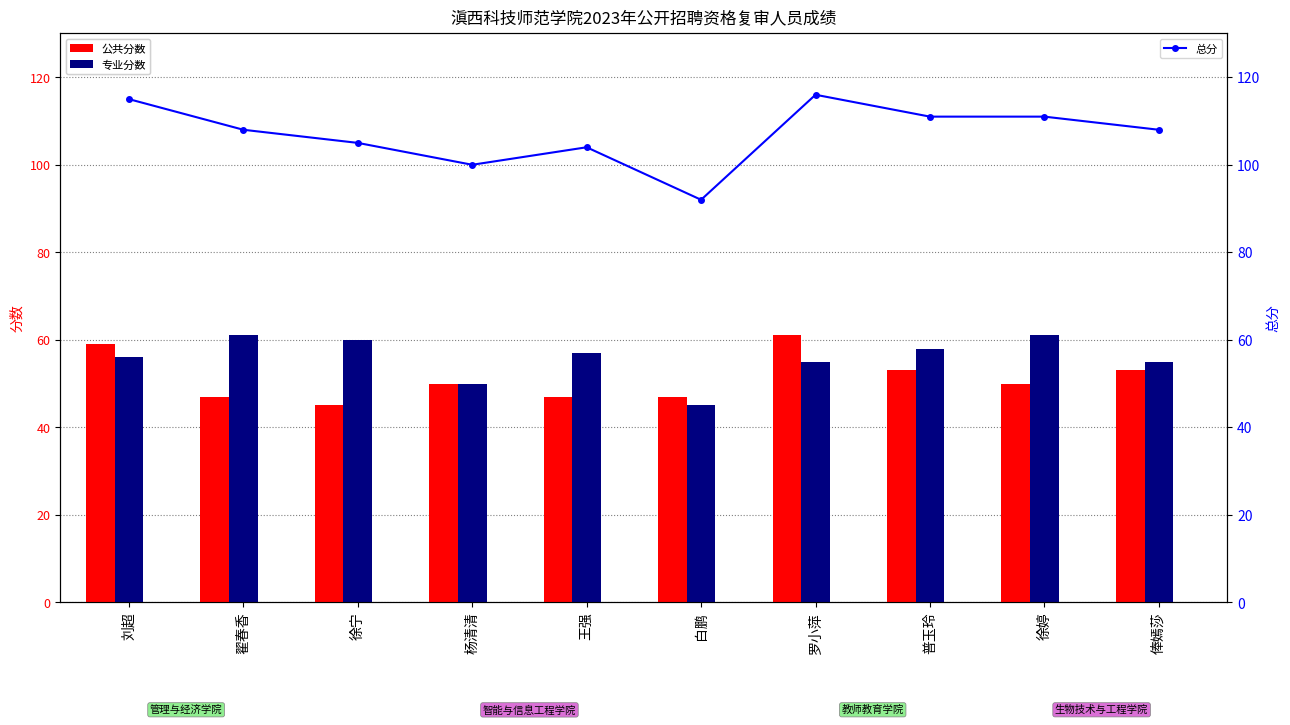

Which label corresponds to the smallest value in the chart?

徐宁